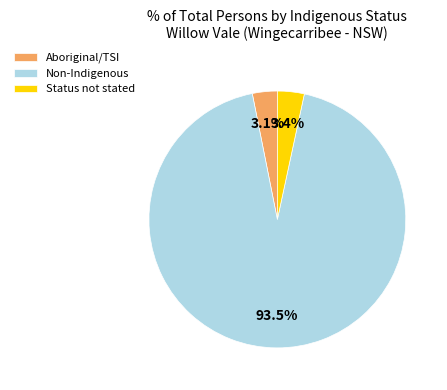

What is the ratio of the value at Status not stated to the value at Aboriginal/TSI?

1.1